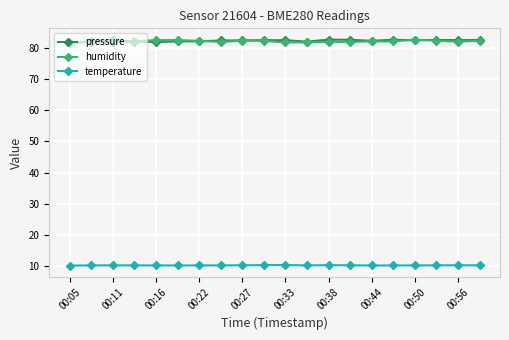

At how many categories does at least one series exceed 16?

20